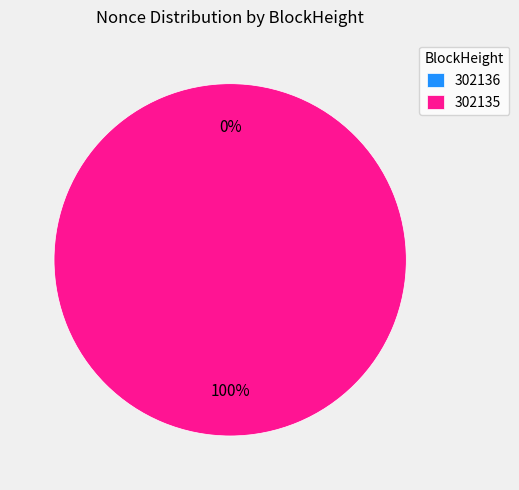

Is it true that 302135 is 99% of the pie?

False